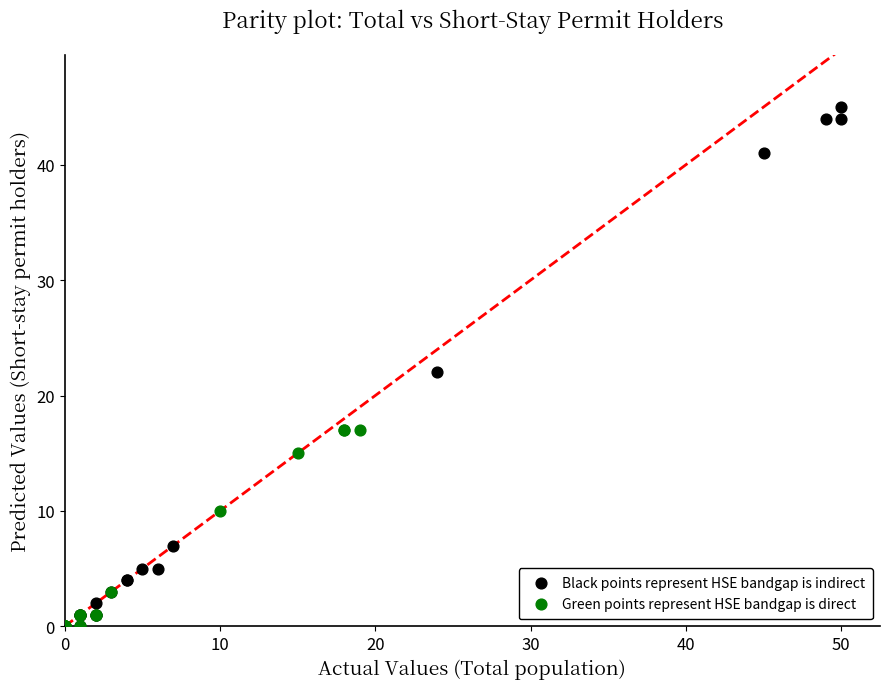

Which series reaches the maximum Y coordinate?

Black points represent HSE bandgap is indirect